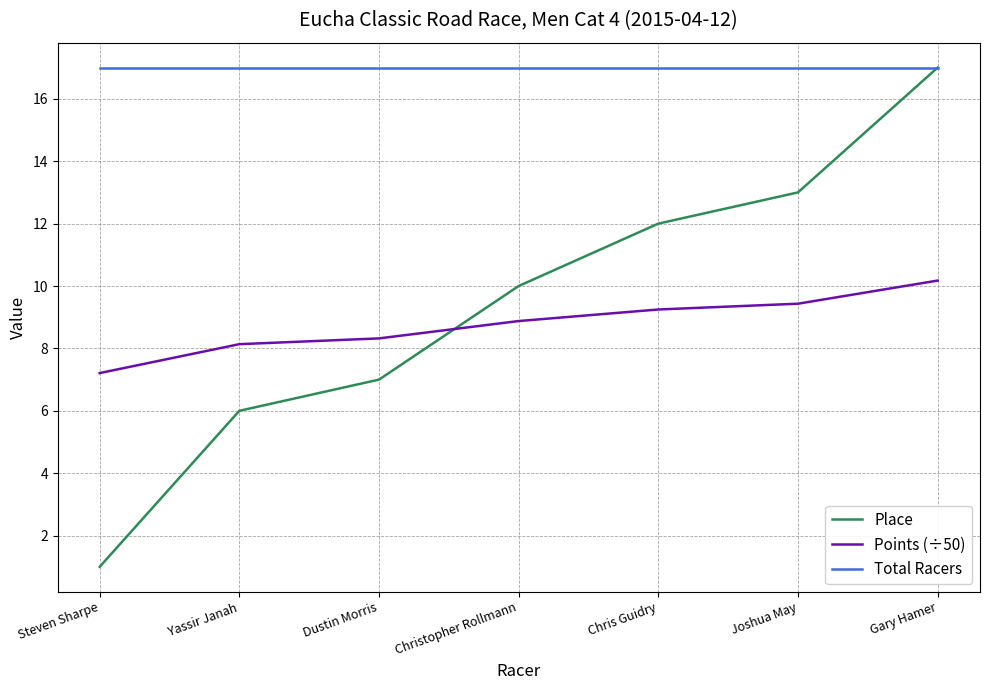

Which series changed the most between Yassir Janah and Gary Hamer?

Place